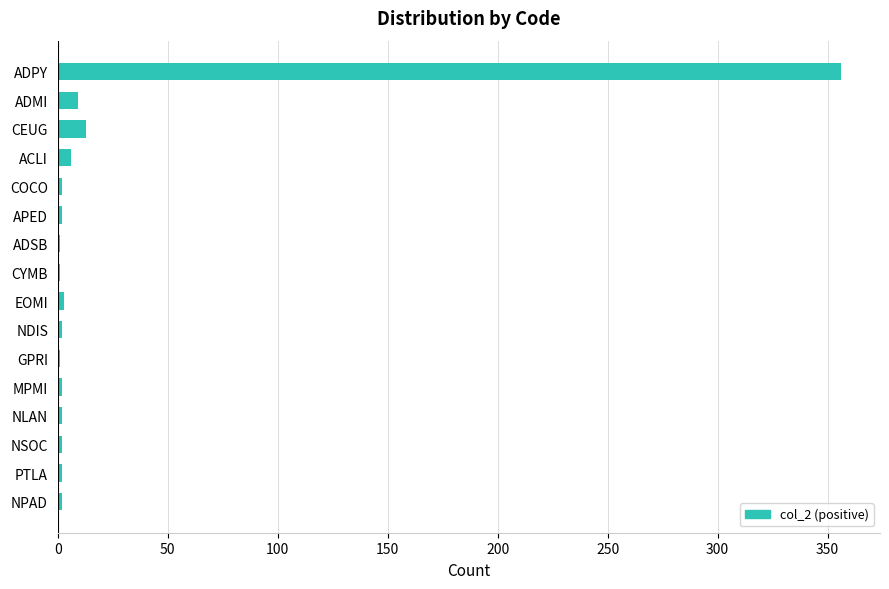

What is the sum of all values?

406